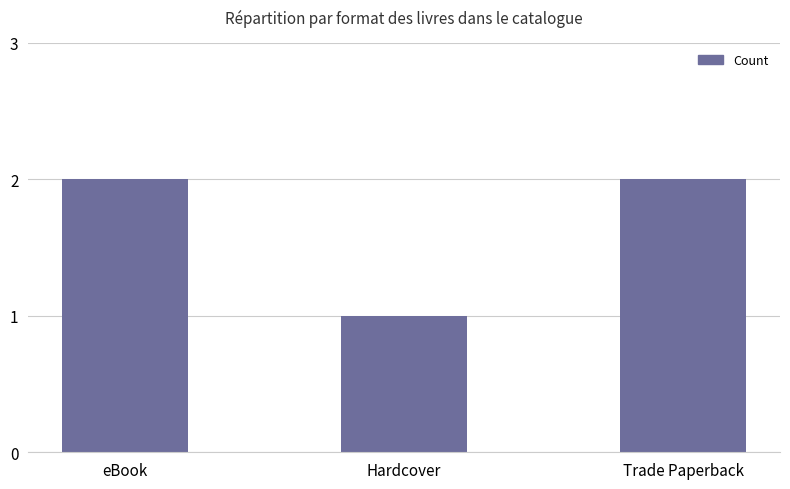

What is the sum of the values at eBook and Trade Paperback?

4